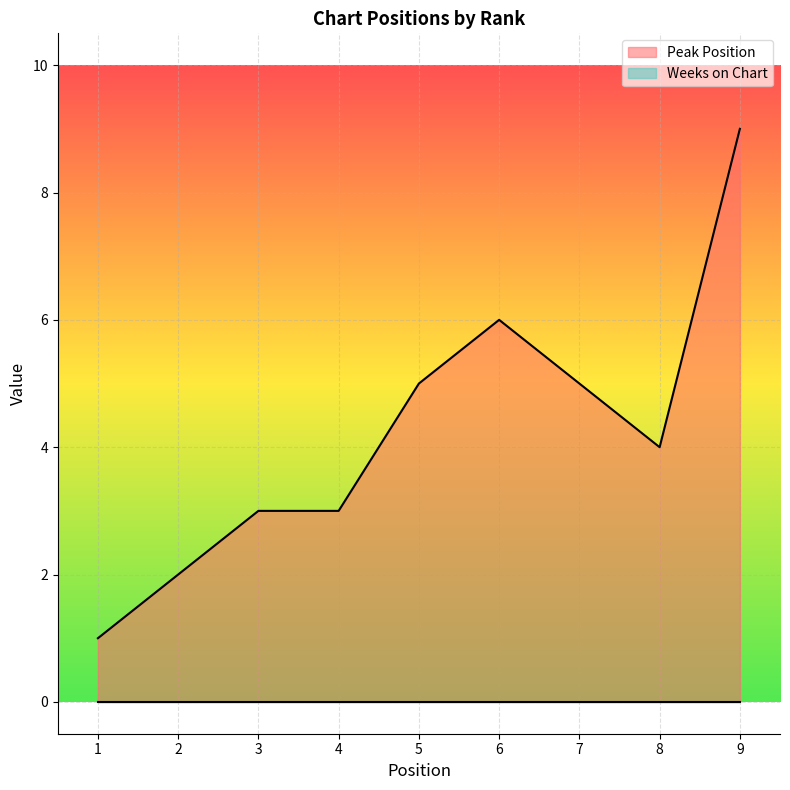

What is the average value?

4